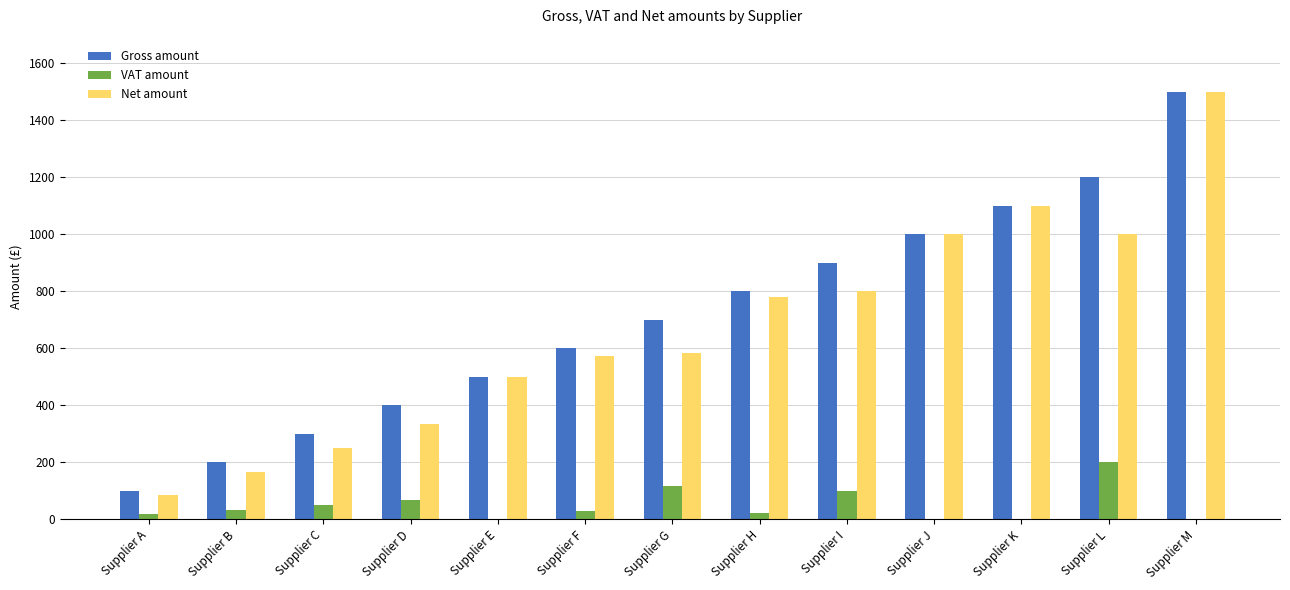

At which label does Net amount first exceed 583?

Supplier G